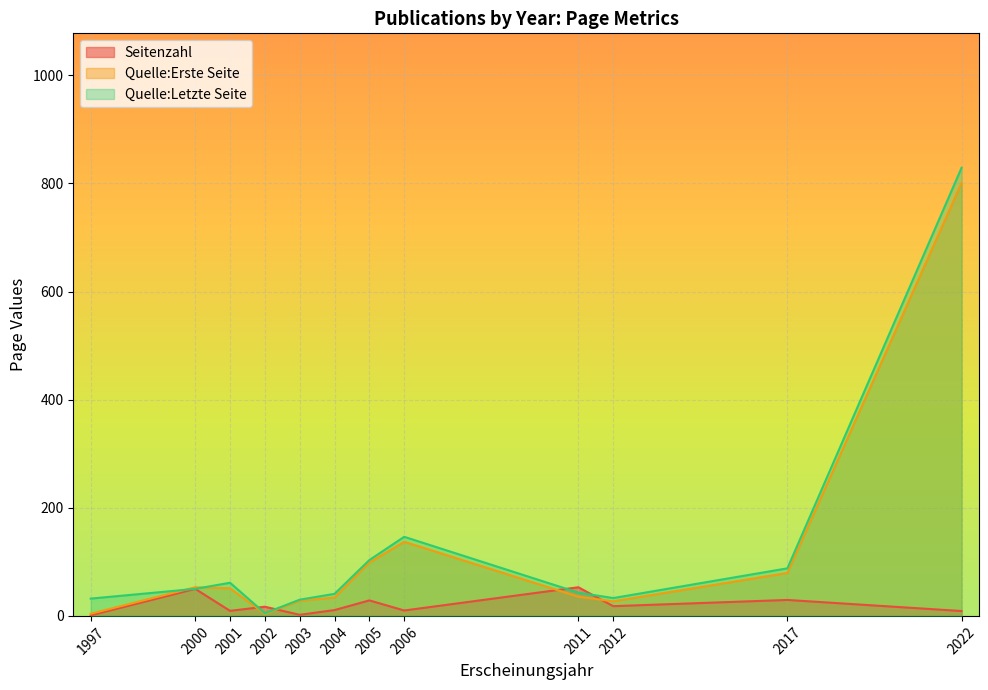

Which series has the widest spread of values?

Quelle:Letzte Seite